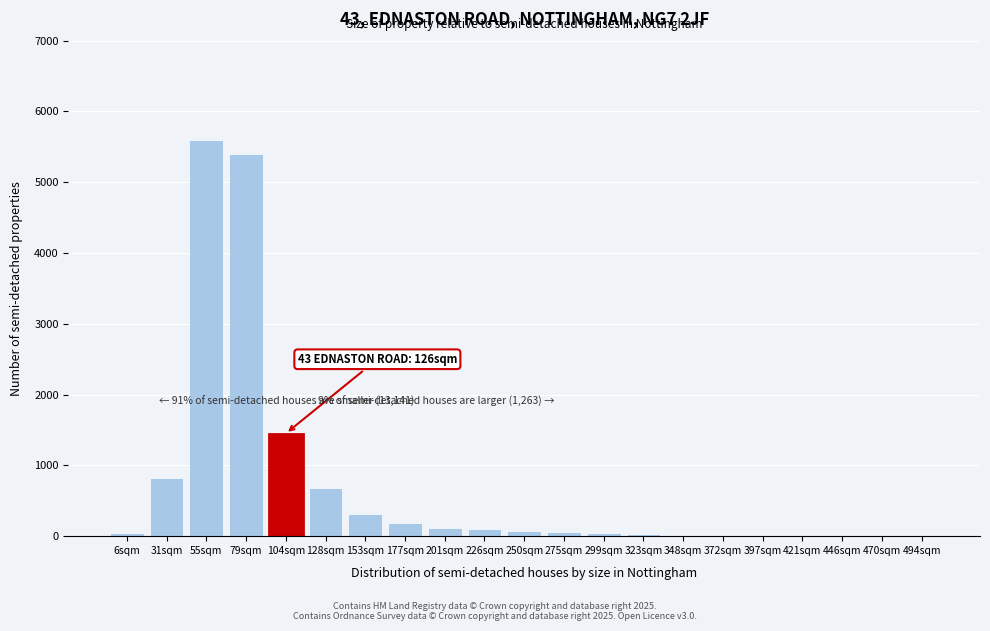

What is the maximum value shown in the chart?

5600